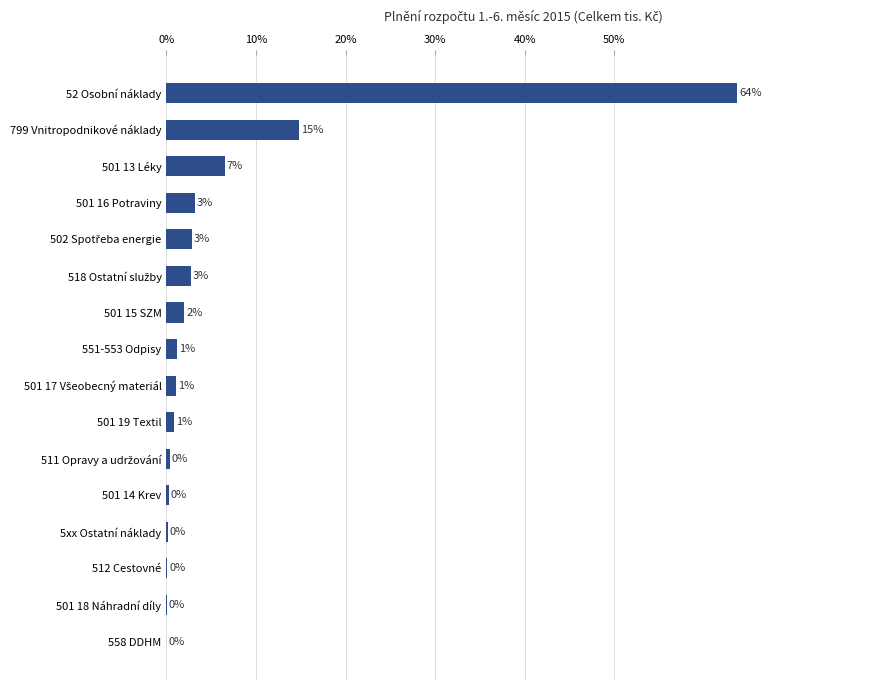

Is it true that the value at 501 16 Potraviny is 3.2?

True